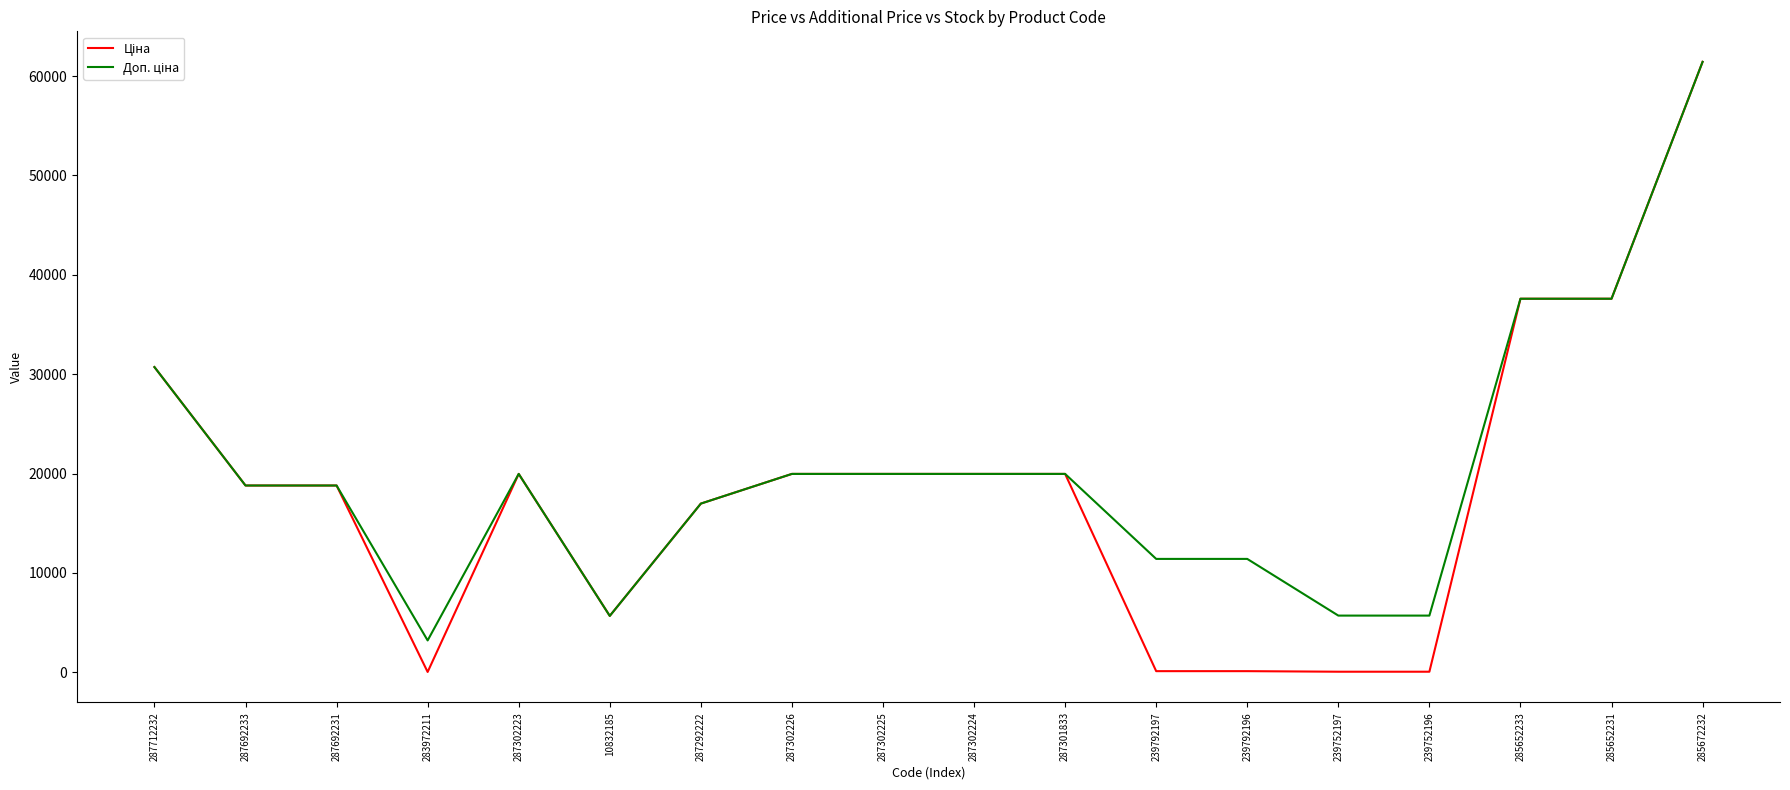

Which category has the highest value across all series?

285672232